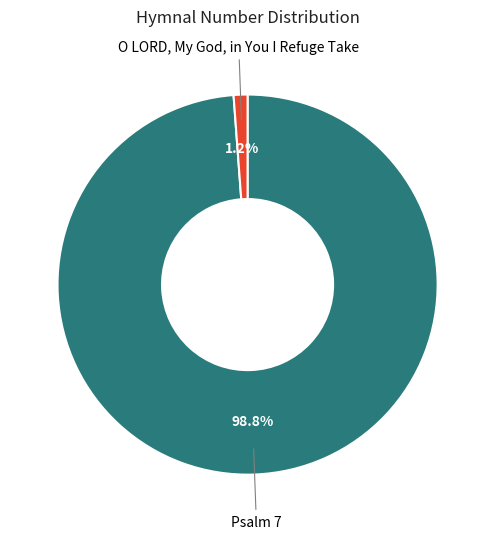

How many segments does this pie chart have?

2